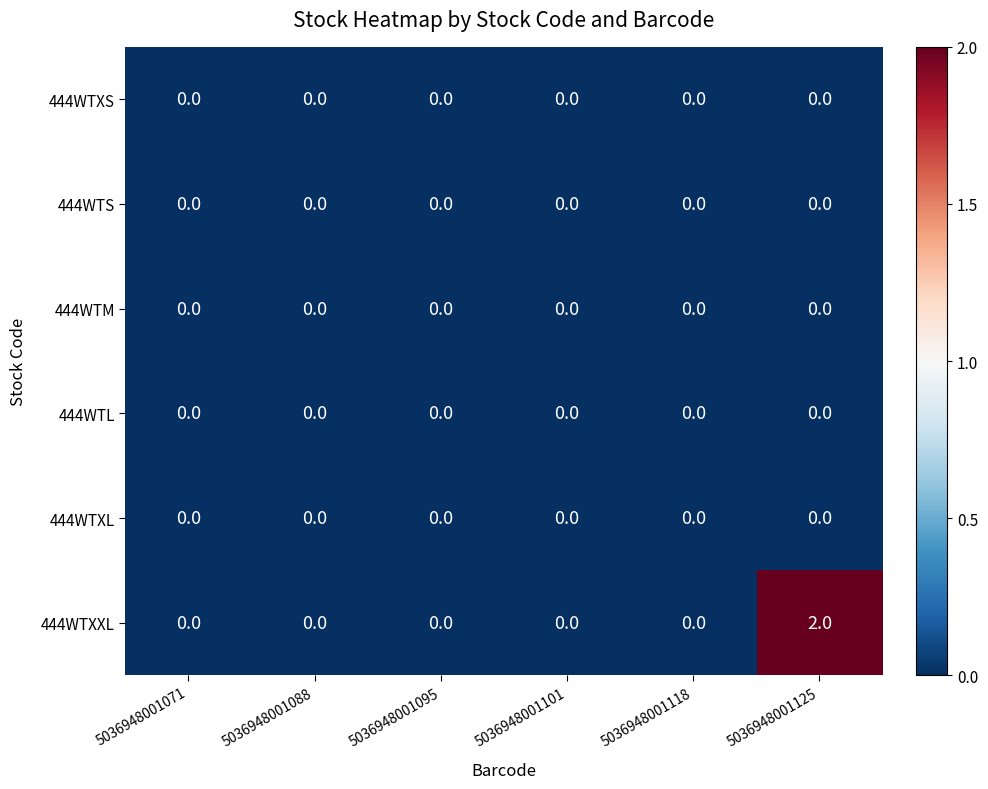

Which series has the largest total across all categories?

444WTXXL